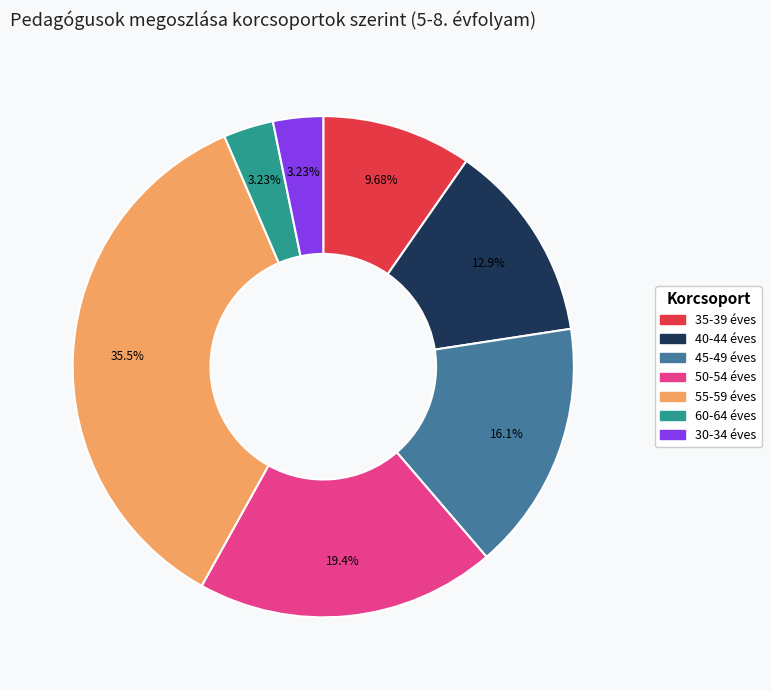

Does any single category account for the majority?

No